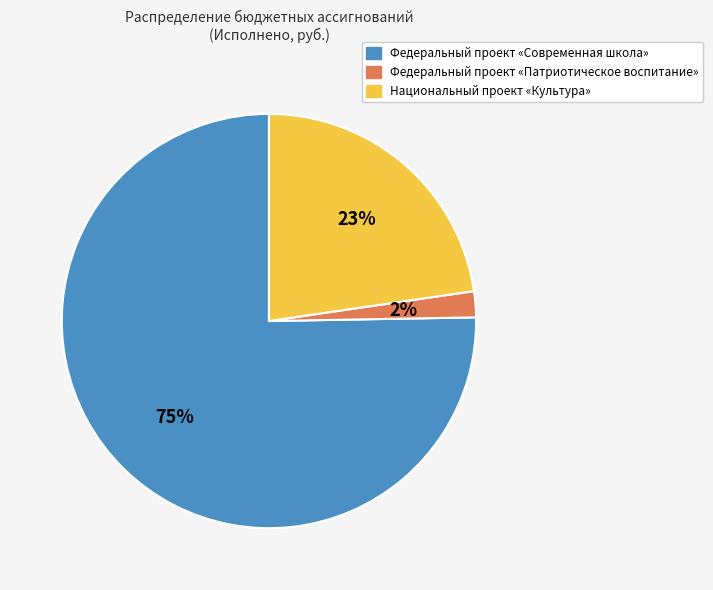

Does Национальный проект «Культура» account for over 50% of the chart?

No